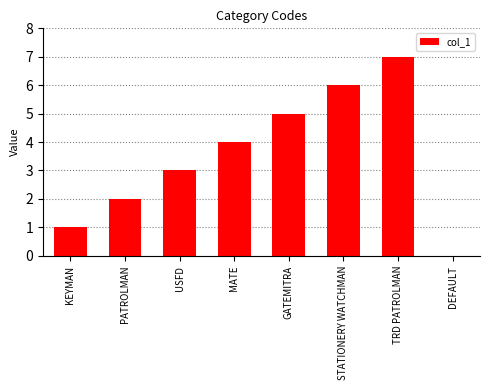

At which category does the chart reach its peak across all series?

TRD PATROLMAN